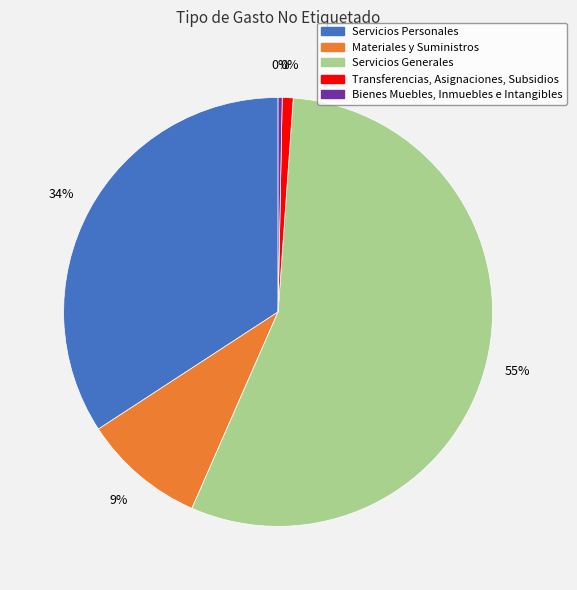

What percentage is NOT represented by Materiales y Suministros?

90.8%